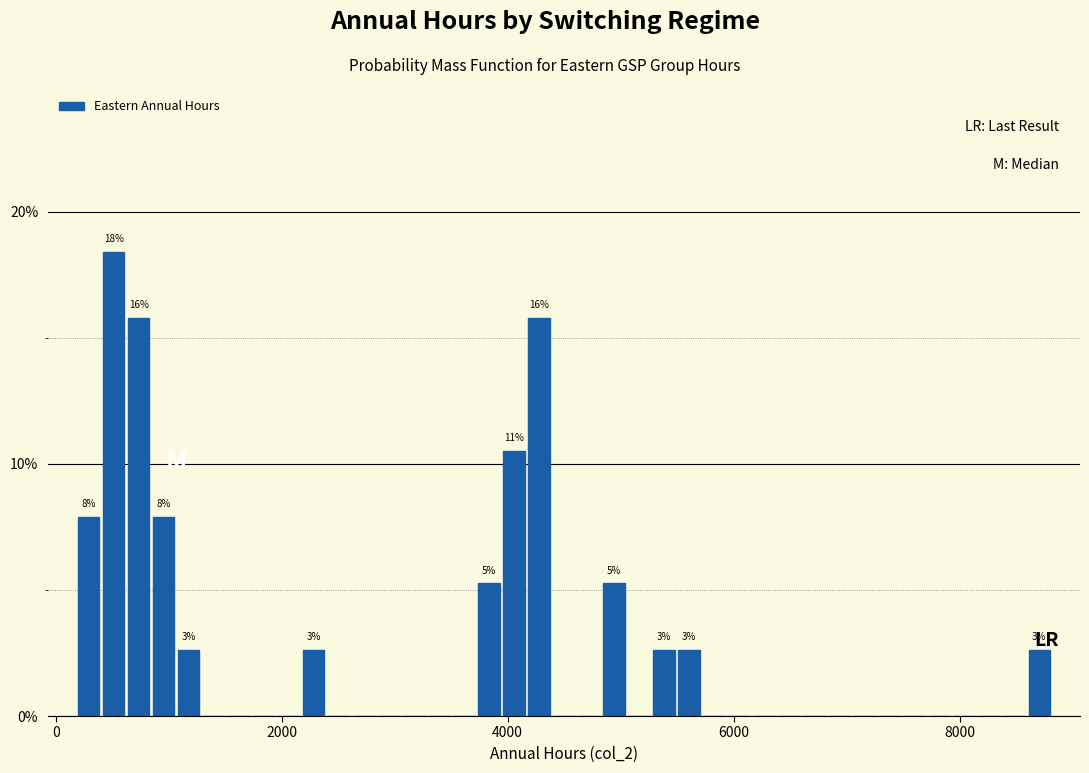

Read against the x-axis, roughly where is the centre of the tallest bar?

600